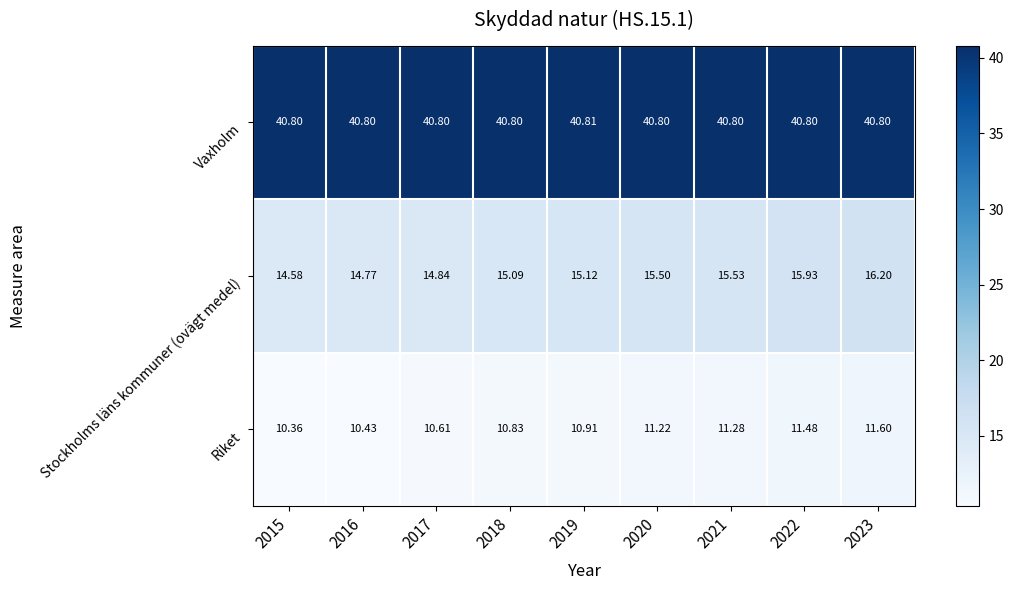

Is the value of Vaxholm at 2017 greater than the value of Riket at 2021?

Yes